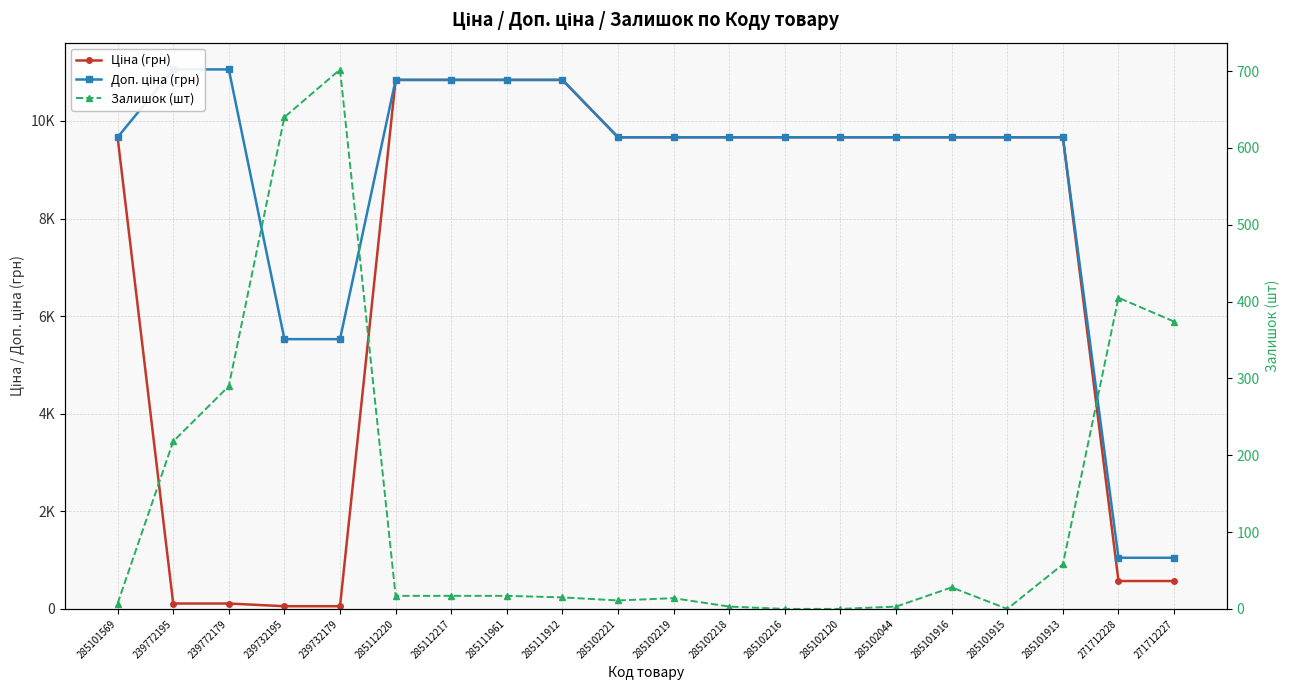

True or false: Залишок (шт) has a value of 927.0 at 239732179.

False